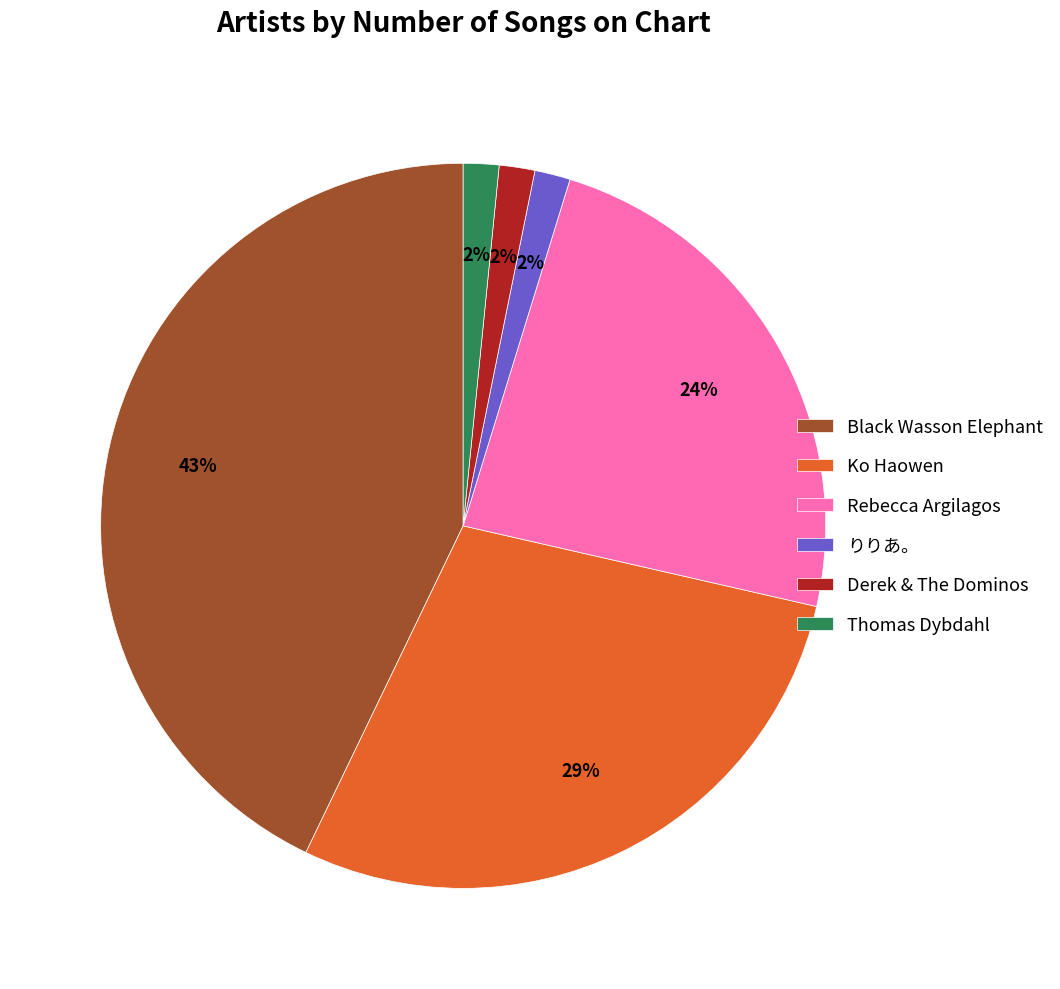

Which slice is the largest?

Black Wasson Elephant